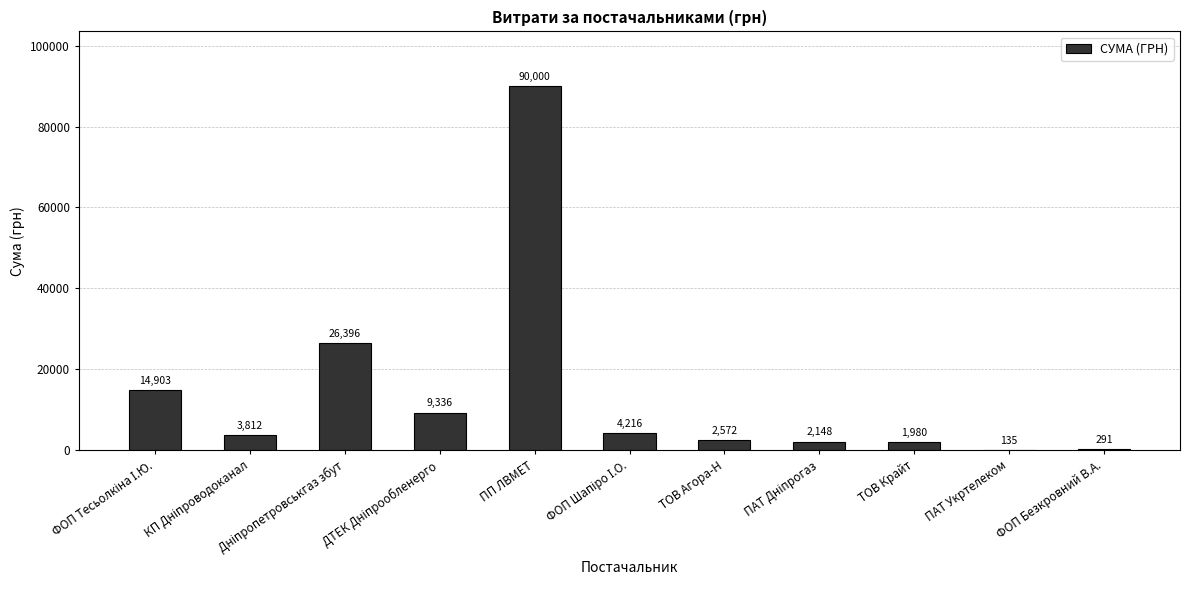

What is the sum of the values at ТОВ Крайт and ФОП Безкровний В.А.?

2271.0